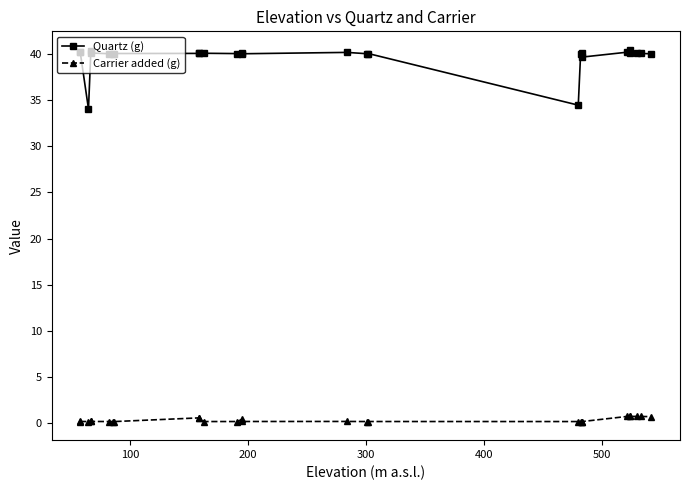

The Carrier added (g) series shows 0.3 at 600. True or false?

False